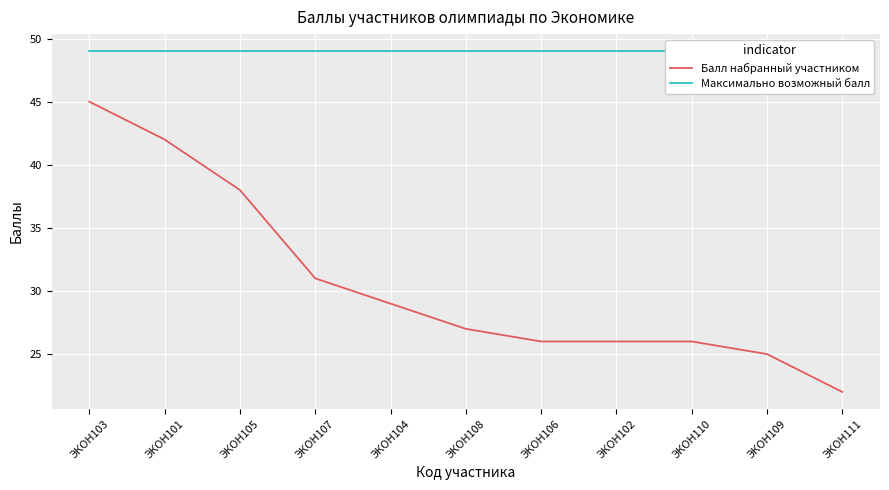

At how many categories does at least one series exceed 39?

11